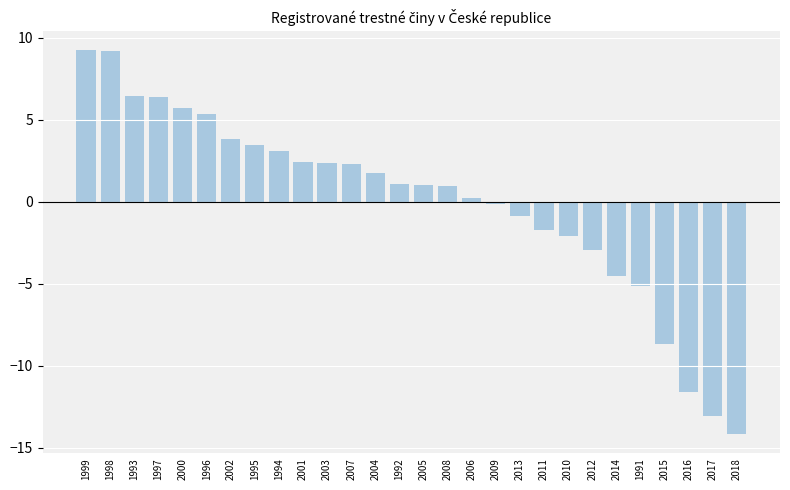

What is the minimum value shown in the chart?

-14.2